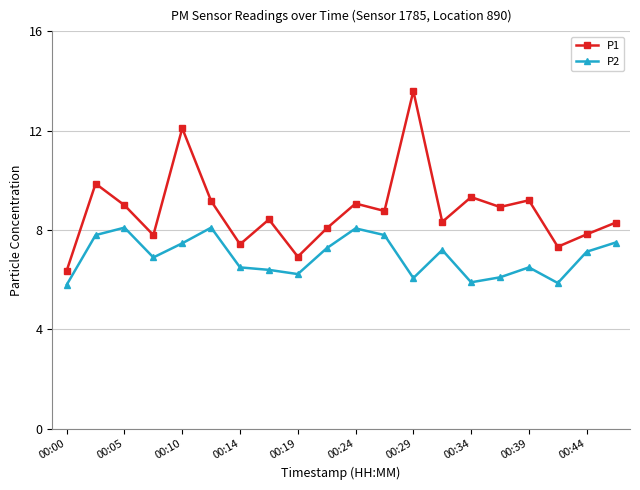

Which series has the largest total across all categories?

P1